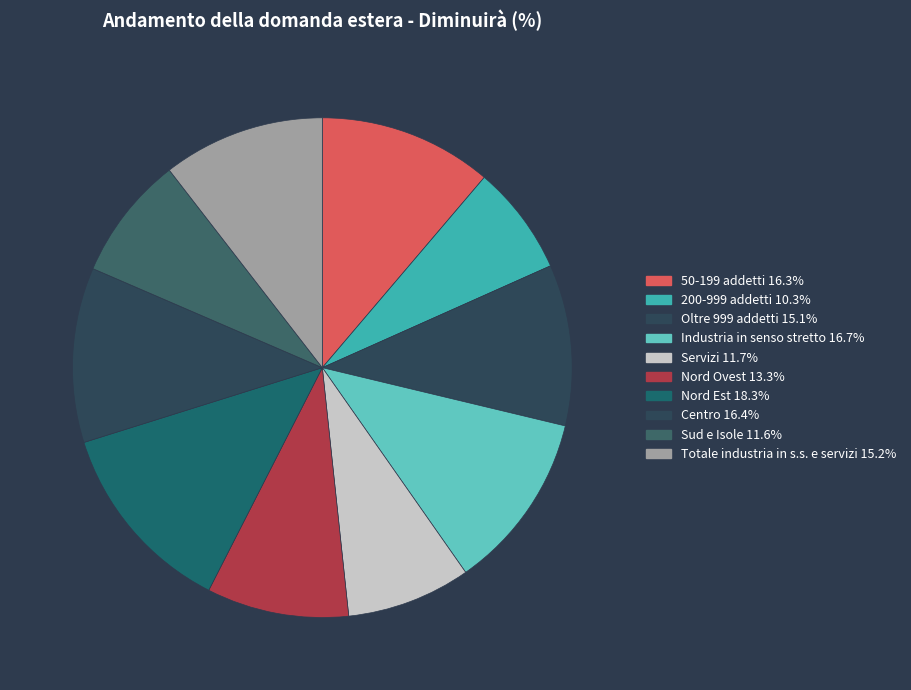

How many slices are in this pie chart?

10